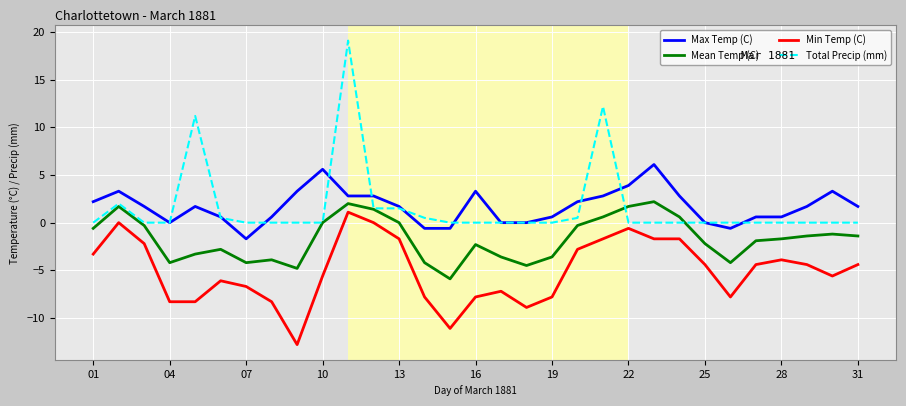

What is the smallest value displayed?

-12.8